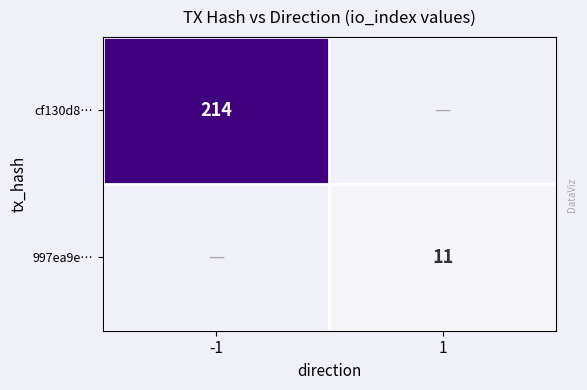

True or false: cf130d8… has a value of 214 at -1.

True